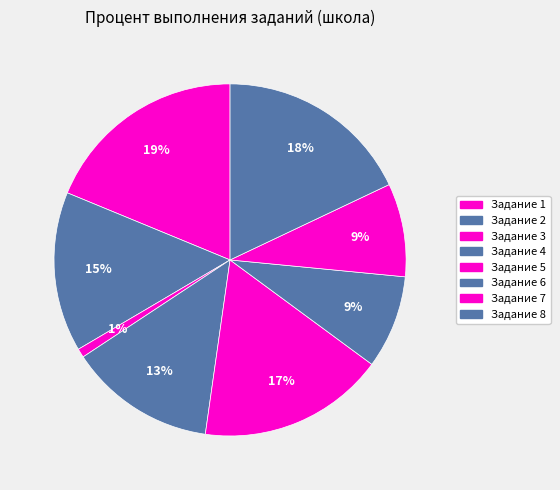

How many slices are in this pie chart?

8